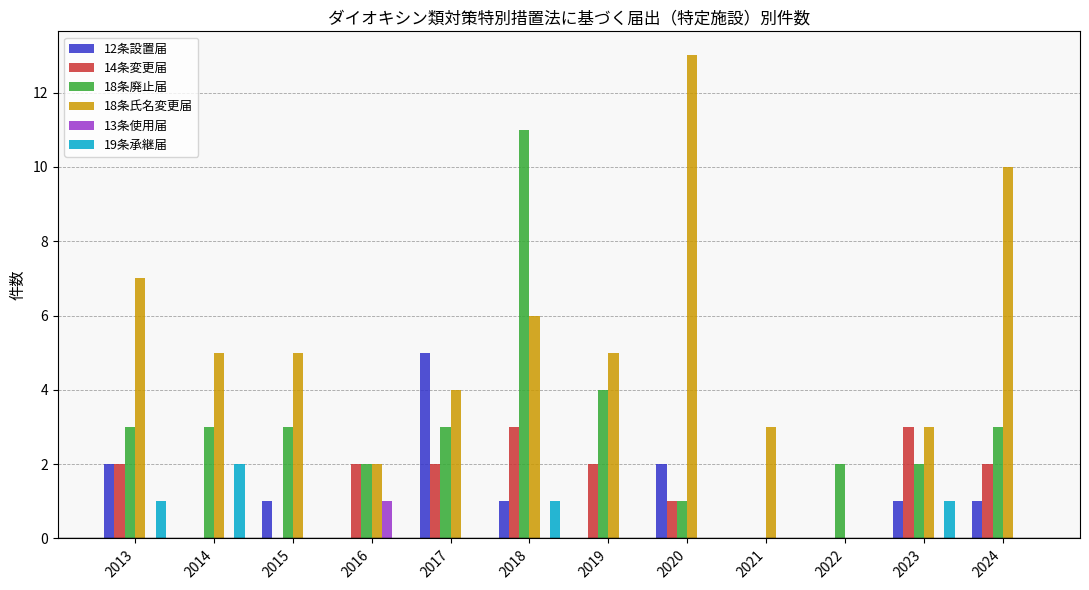

At which category does the chart reach its peak across all series?

2020